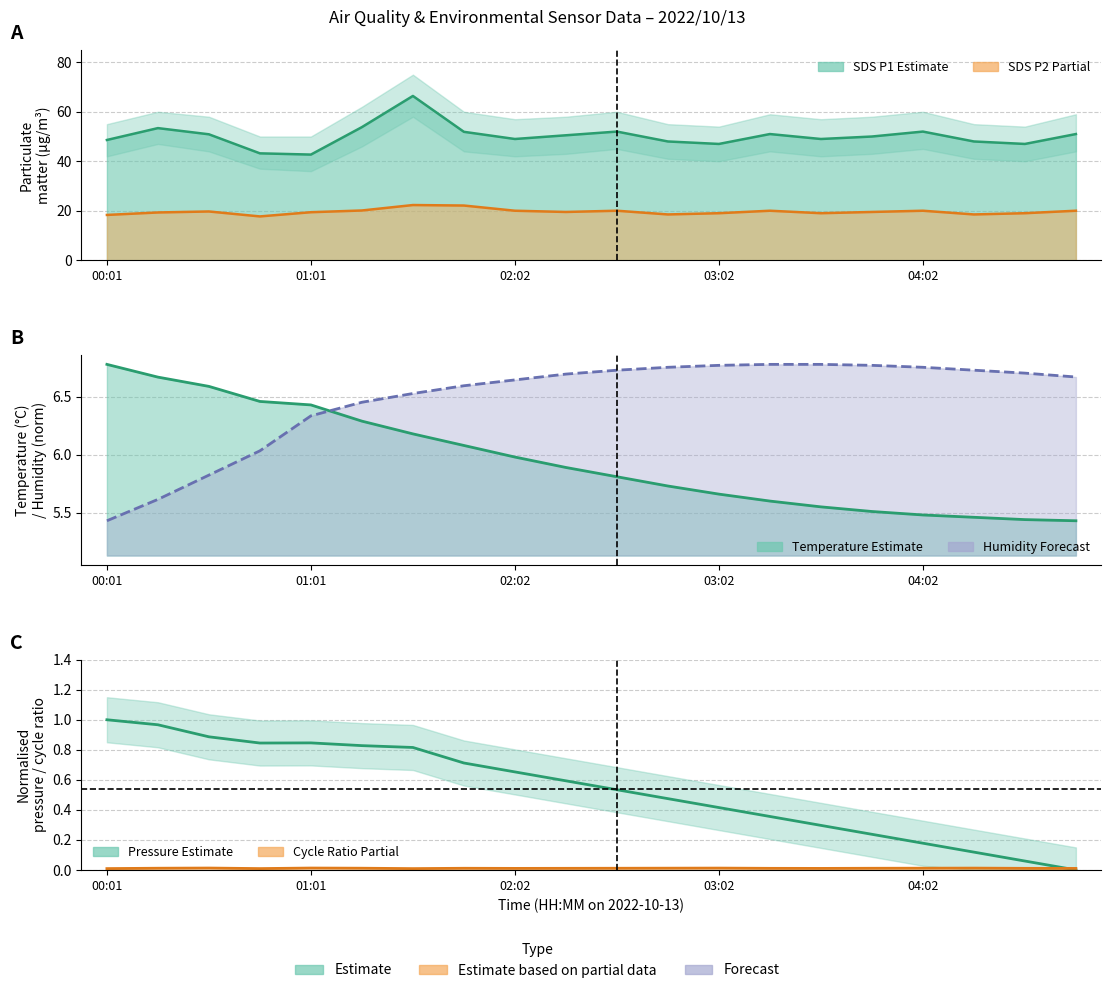

What is the difference between the SDS P2 (µg/m³) values at 13 and 6?

2.3